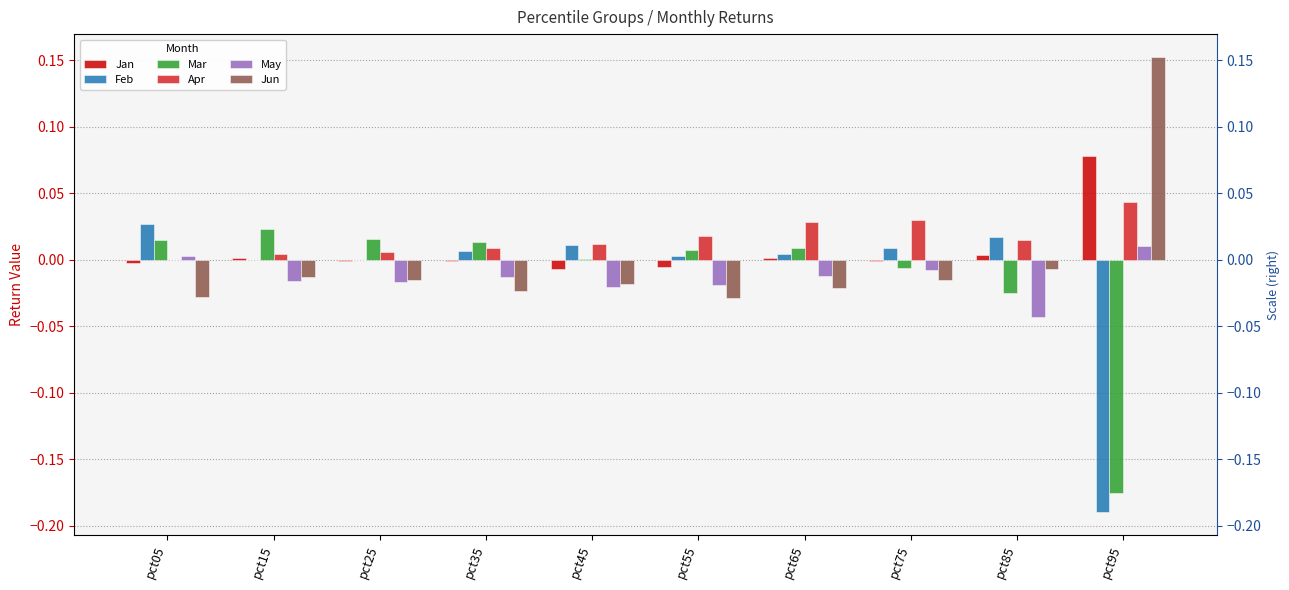

How many negative values does the Apr series have?

1